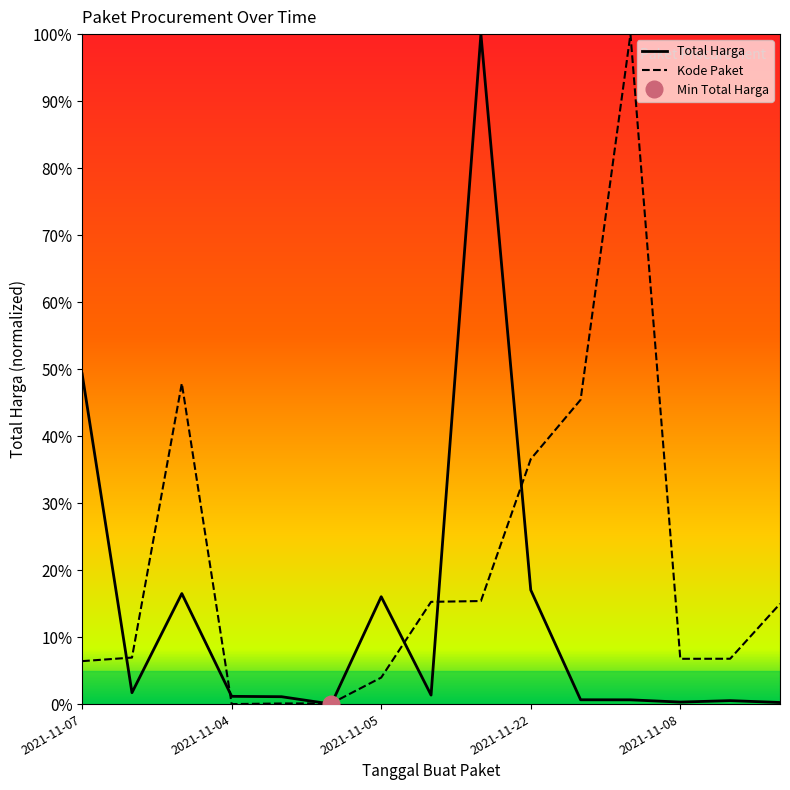

What is the label of the 8th point from the left?

2021-11-11